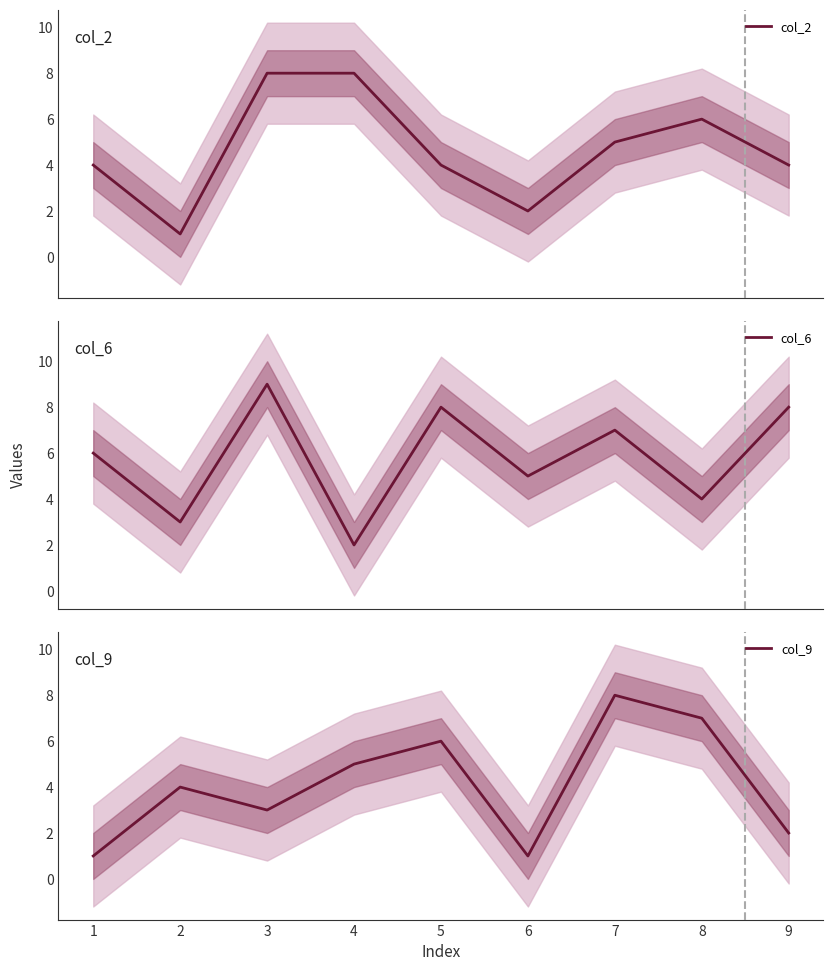

Where do col_6 and col_2 first cross each other?

3 and 4